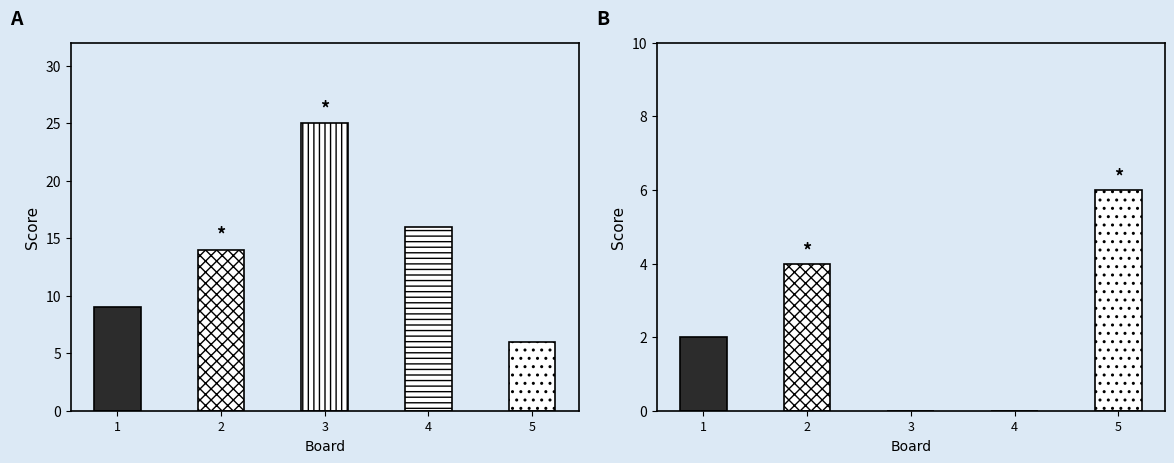

List the series in order of their overall mean, highest first.

Score 1, Score 2